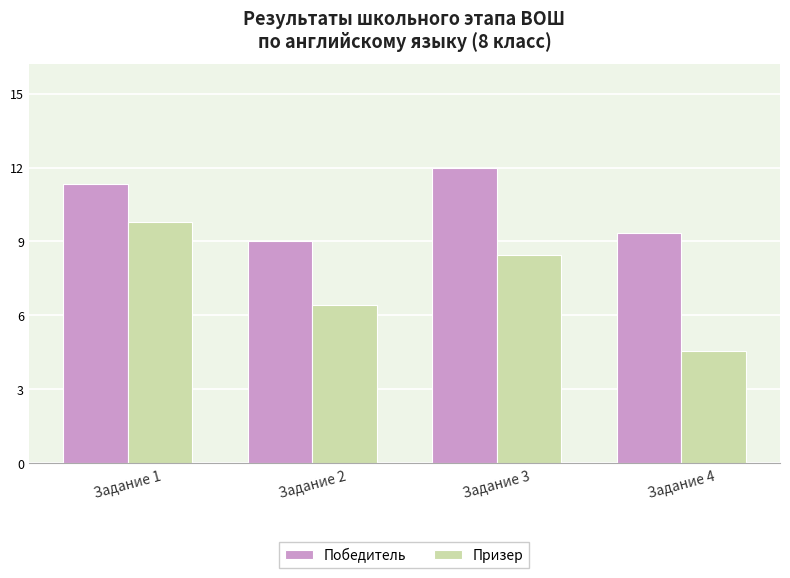

What is the spread (max minus min) of values at Задание 3?

3.6